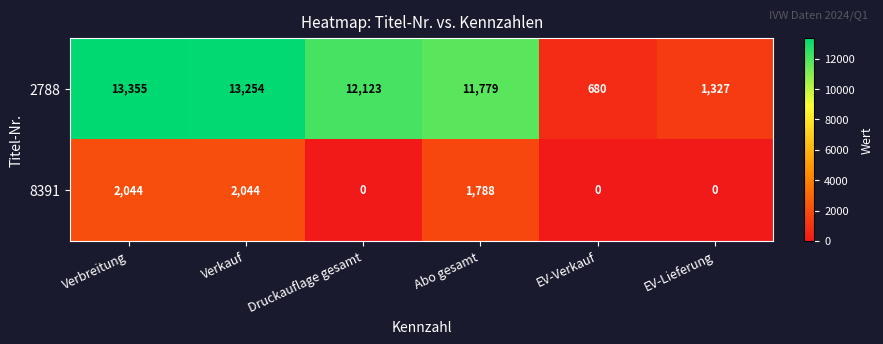

Rank the series by their average value, from highest to lowest.

2788, 8391